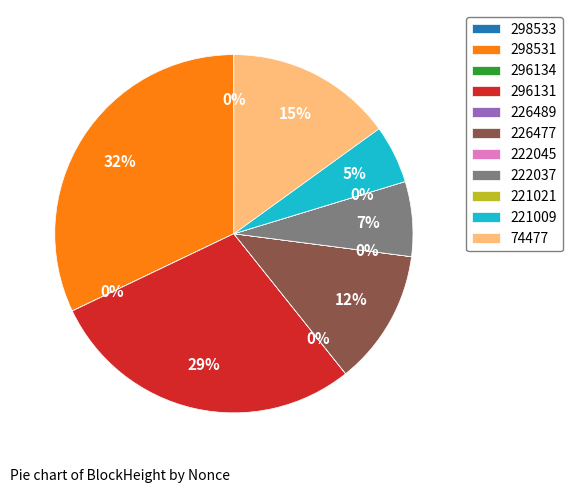

Which slice is the largest?

298531